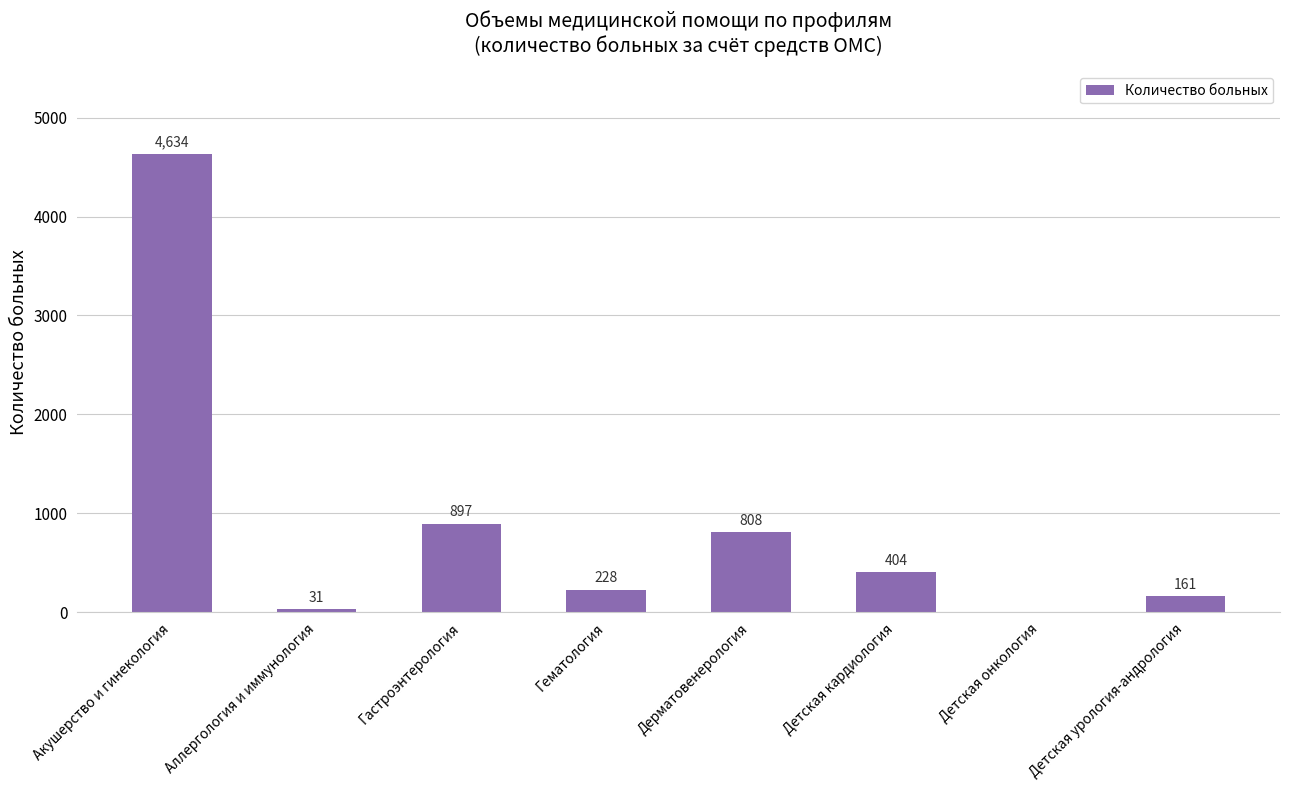

Approximately how many times larger is the value at Детская урология-андрология compared to Детская кардиология?

0.4